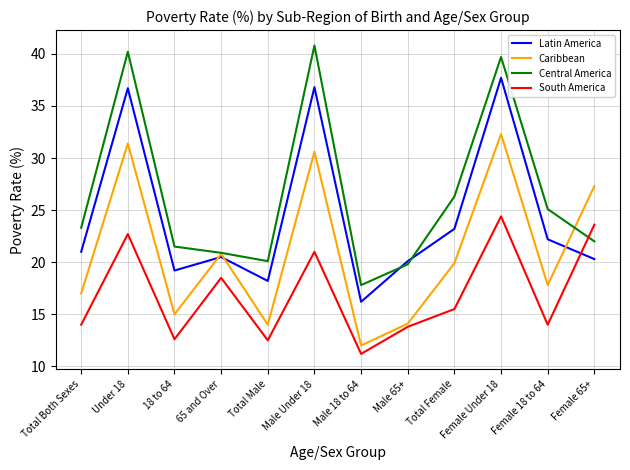

What is the spread (max minus min) of values at Male 65+?

6.3